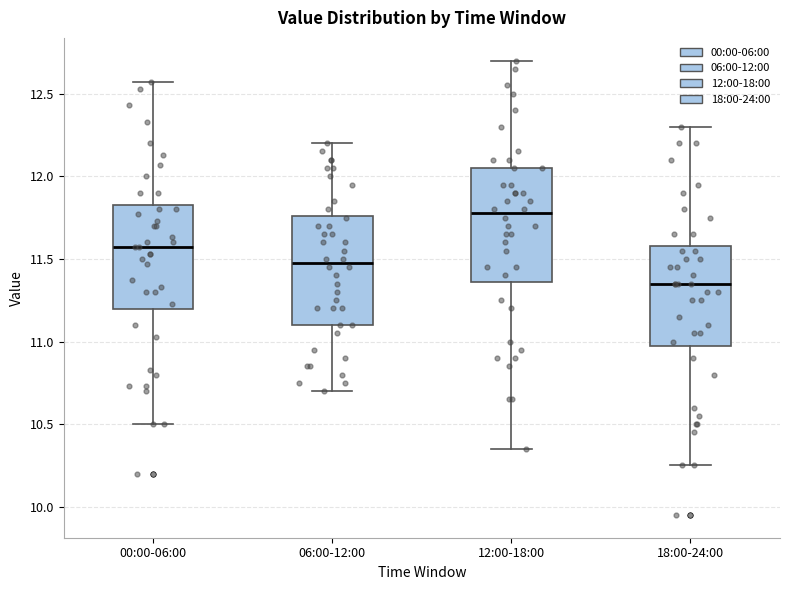

Which box's median line is the highest?

12:00-18:00